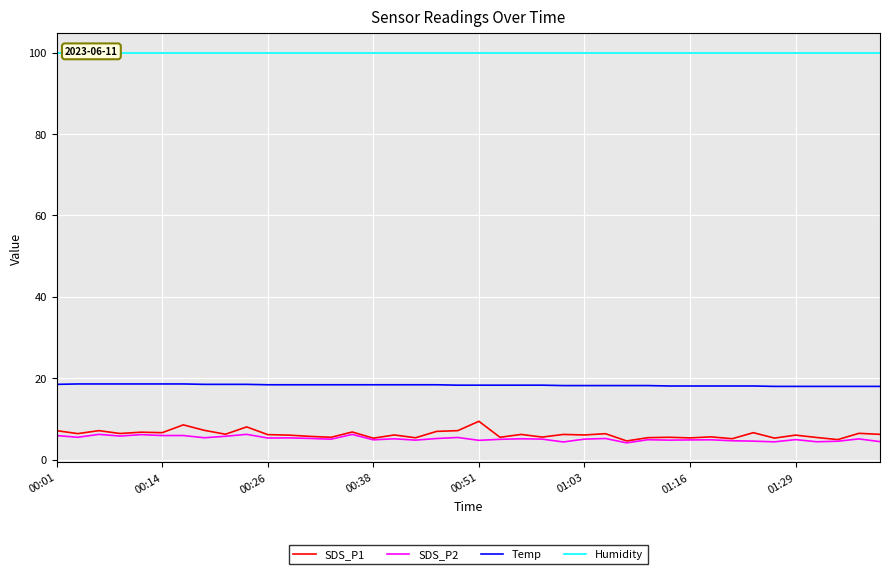

What is the maximum value for SDS_P2?

6.2